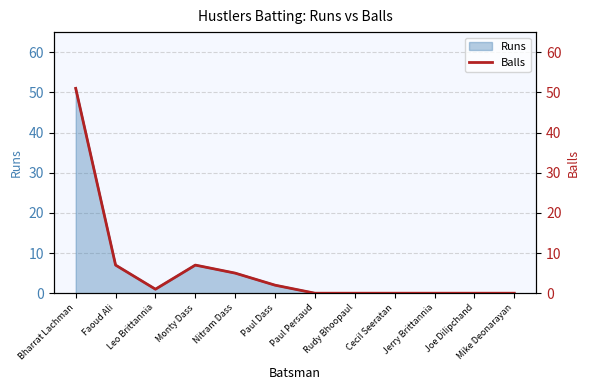

Which category has the highest value across all series?

Bharrat Lachman